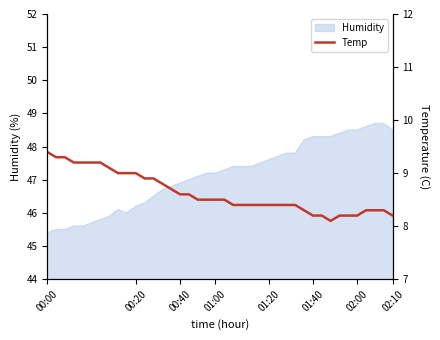

What is the lowest value of the Humidity series?

45.4